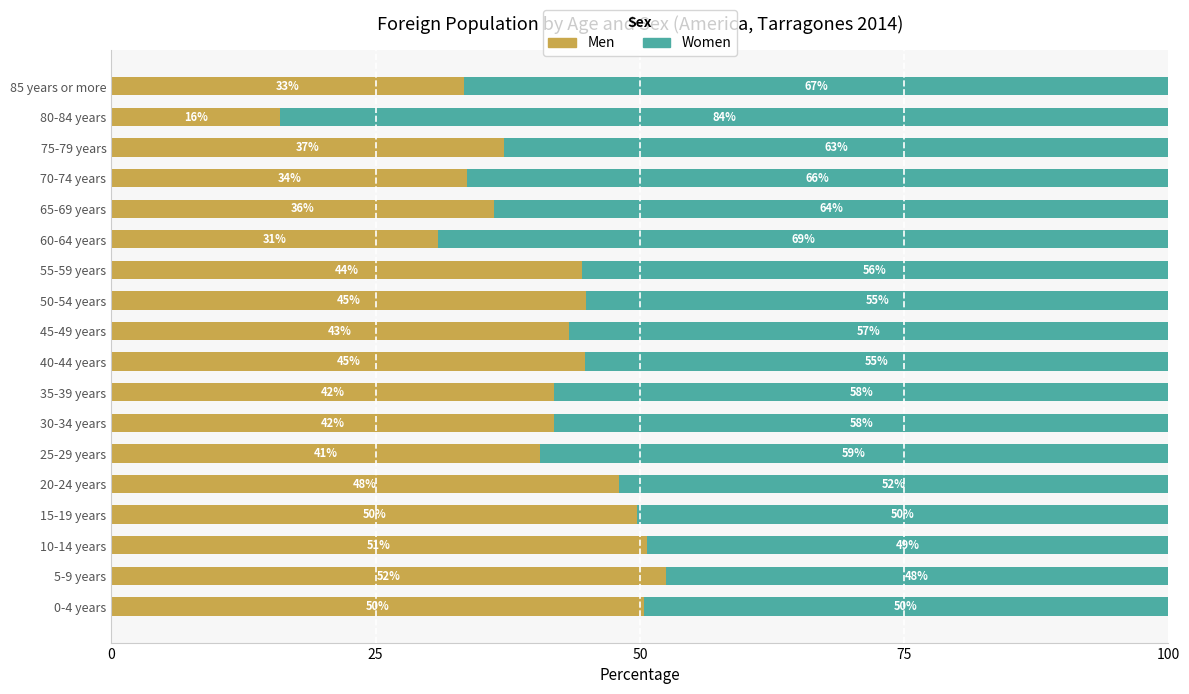

What is the highest value of the Men series?

52.4